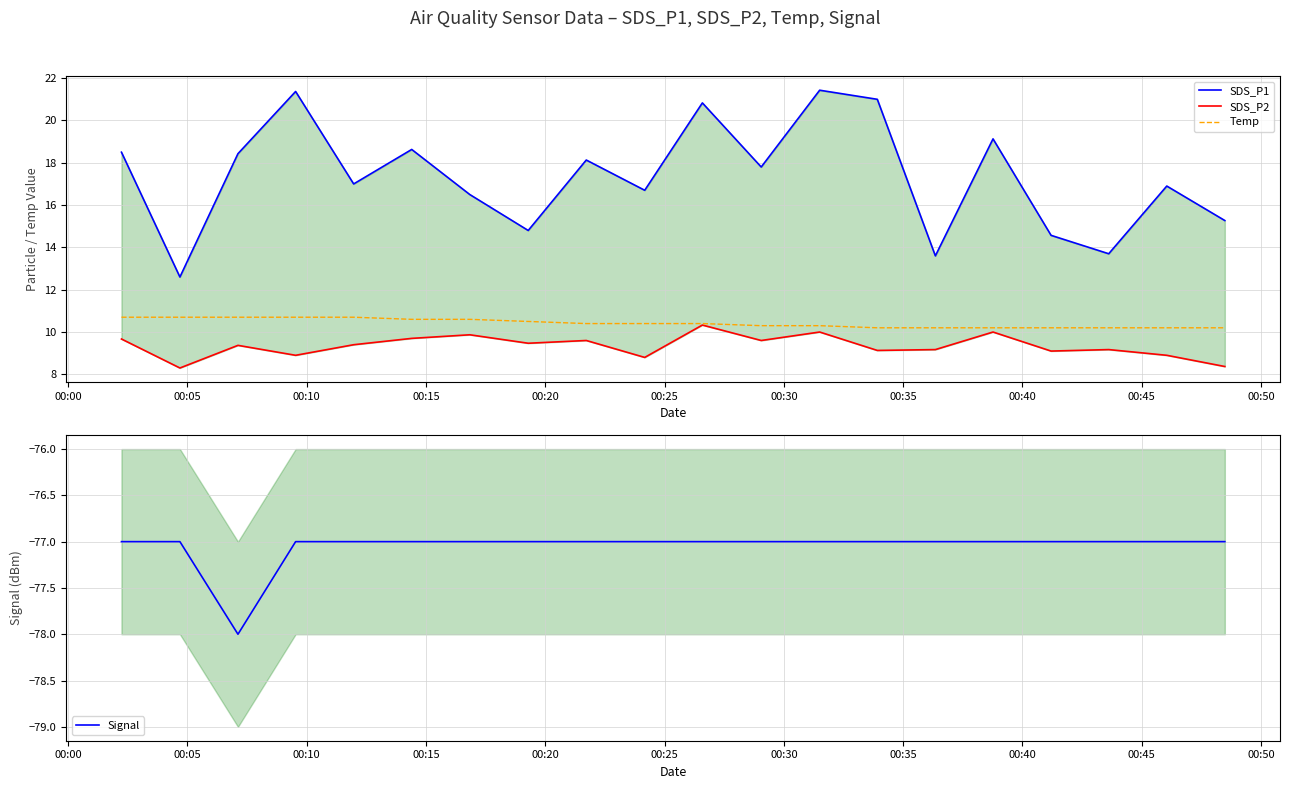

What is the difference between the maximum and minimum values in the Signal series?

1